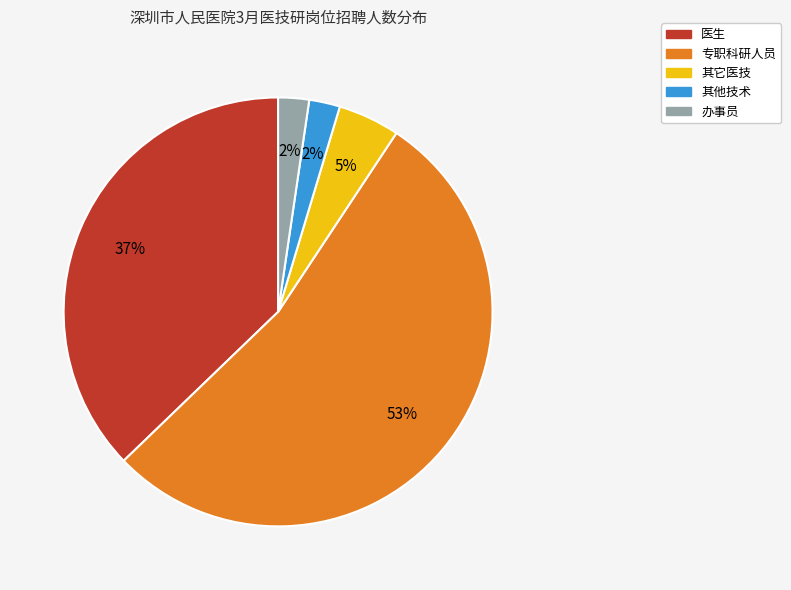

Which has a higher value, 其他技术 or 专职科研人员?

专职科研人员